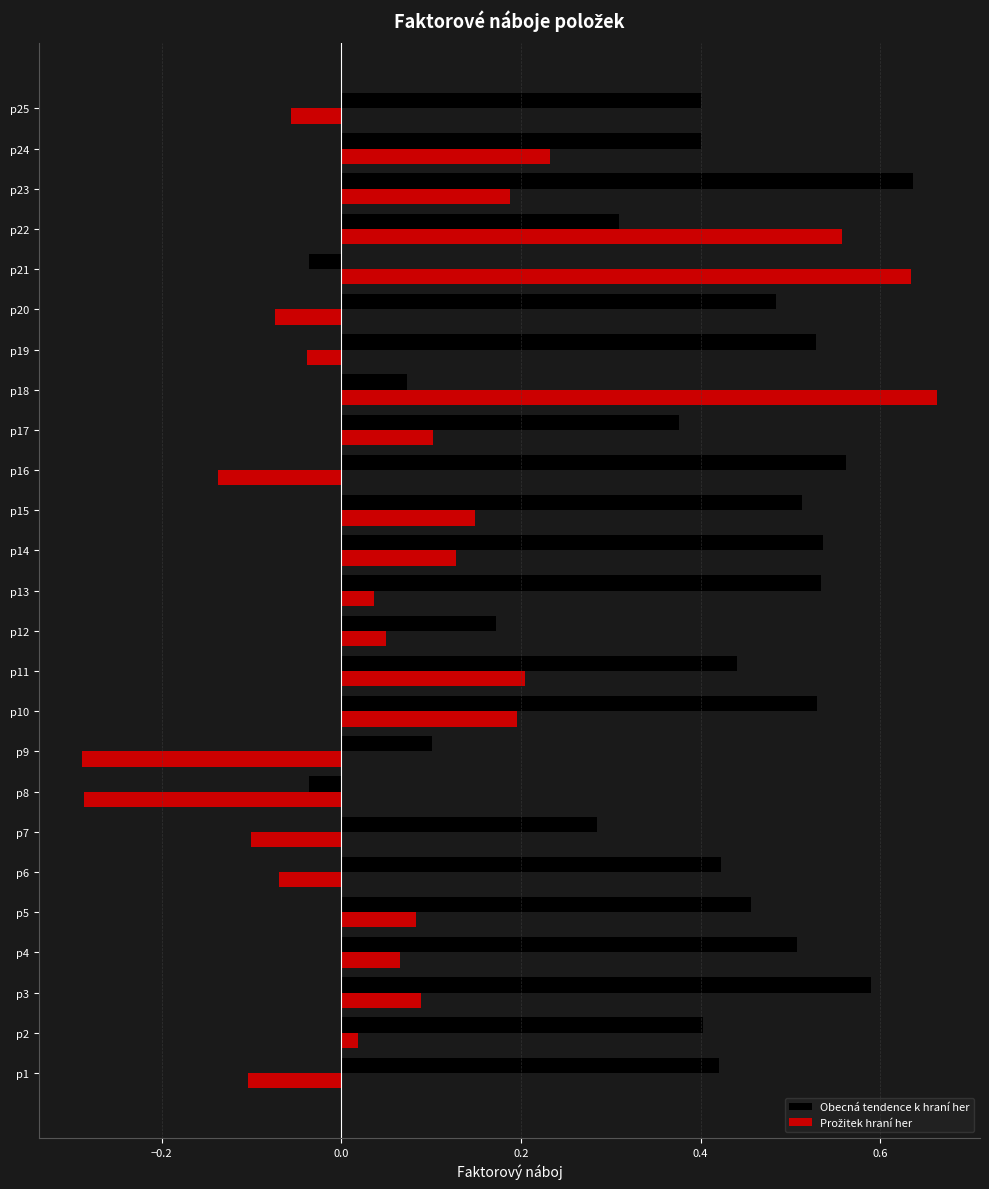

Which category has the highest value across all series?

p18